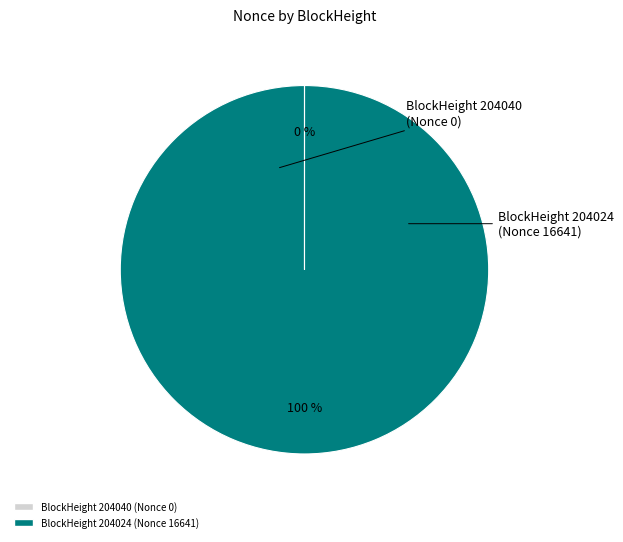

Is the sum of BlockHeight 204024 (Nonce 16641) and BlockHeight 204040 (Nonce 0) greater than half?

Yes